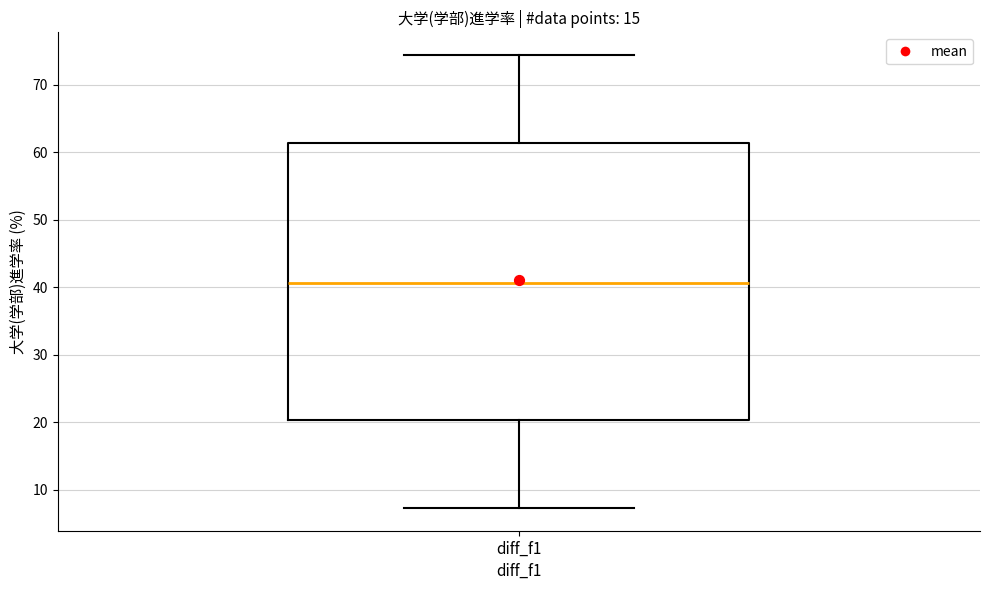

Where is the lower edge of the box for diff_f1 on the y-axis? The values are not printed on the chart, so give them approximately, as read against the axis.

20